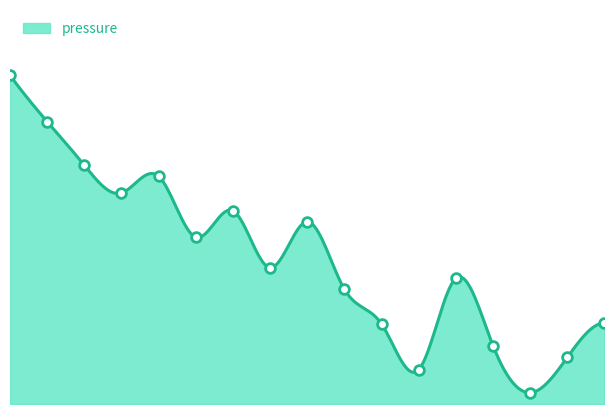

How many values are below 60?

8